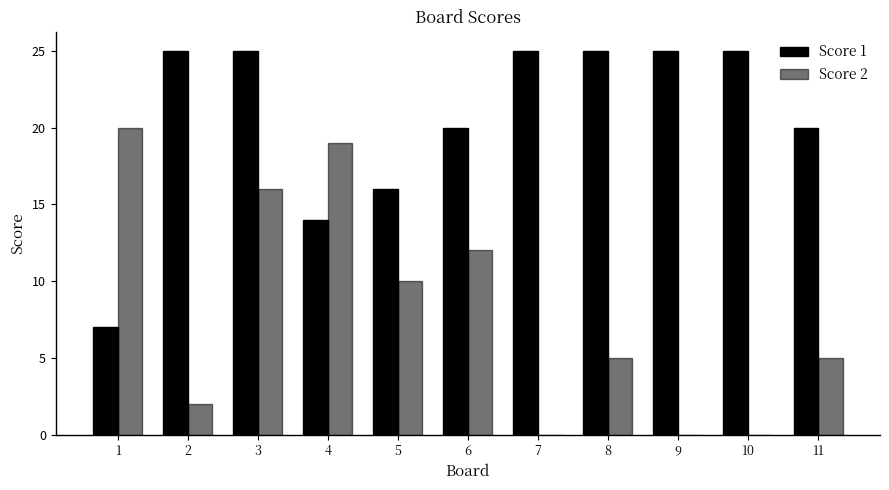

Reading left to right, what are all the values shown in this chart?

Score 1: 7	25	25	14	16	20	25	25	25	25	20
Score 2: 20	2	16	19	10	12	0	5	0	0	5